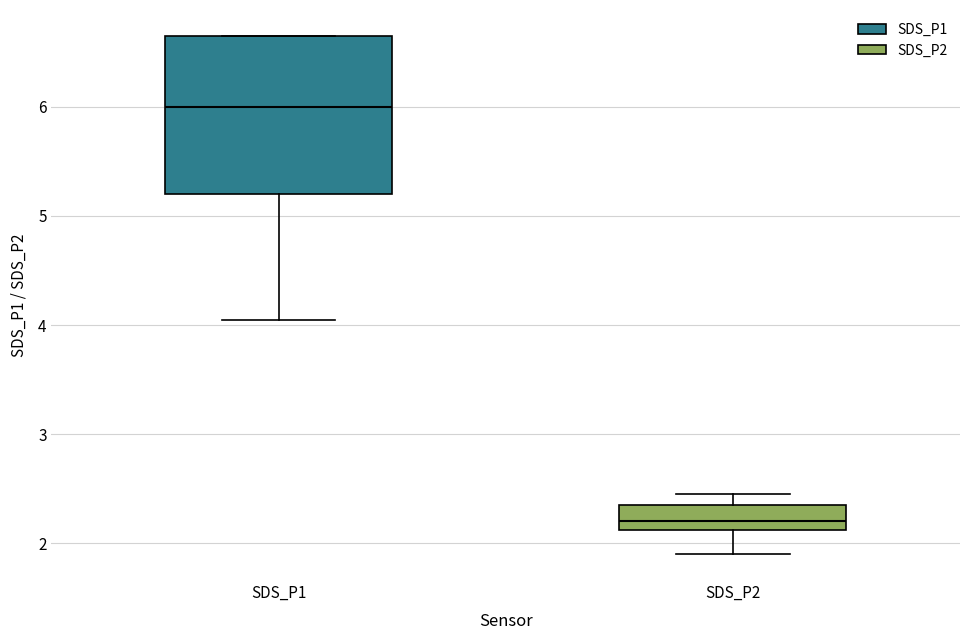

Which box has the highest median line?

SDS_P1